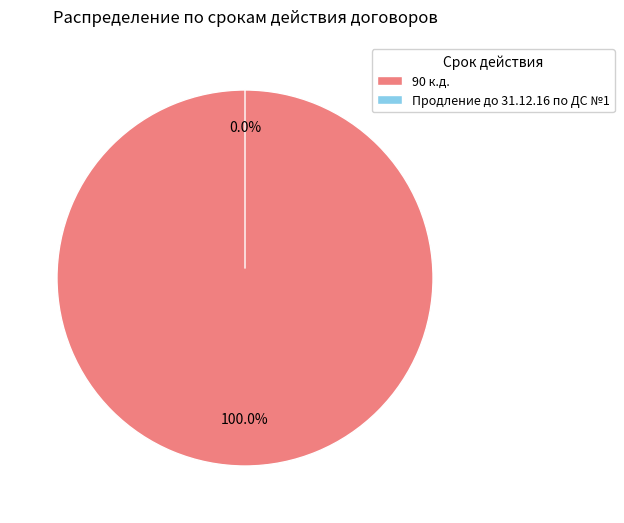

Does any single category account for the majority?

Yes